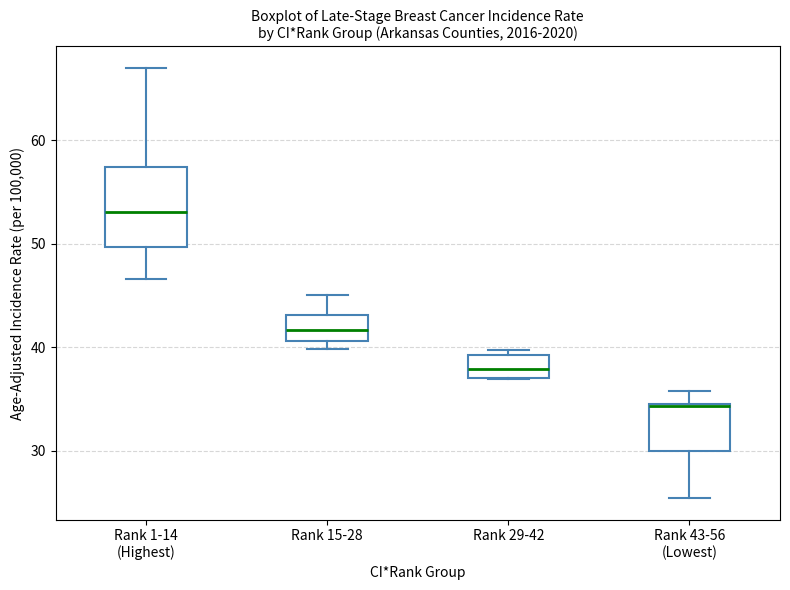

Reading left to right, read every box against the y-axis: the position of its median line, the range the box covers, and the ends of its whiskers. The values are not printed on the chart, so give them approximately, as read against the axis.

Rank 1-14 (Highest): median 53, box 50 to 57, whiskers 47 to 67
Rank 15-28: median 42, box 41 to 43, whiskers 40 to 45
Rank 29-42: median 38, box 37 to 39, whiskers 37 to 40
Rank 43-56 (Lowest): median 34, box 30 to 35, whiskers 25 to 36